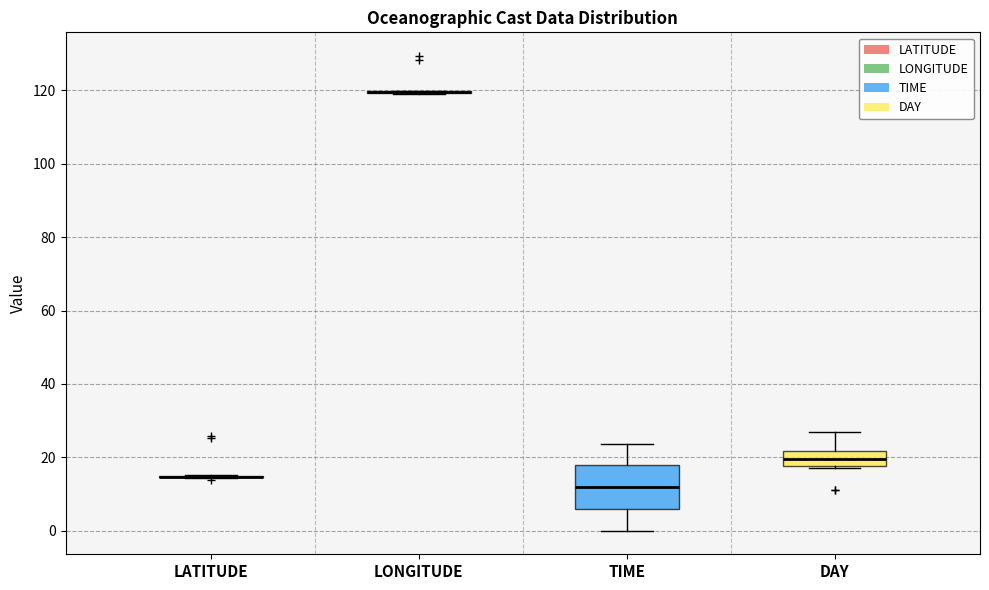

Where does the upper whisker of the box for DAY end on the y-axis? The values are not printed on the chart, so give them approximately, as read against the axis.

28